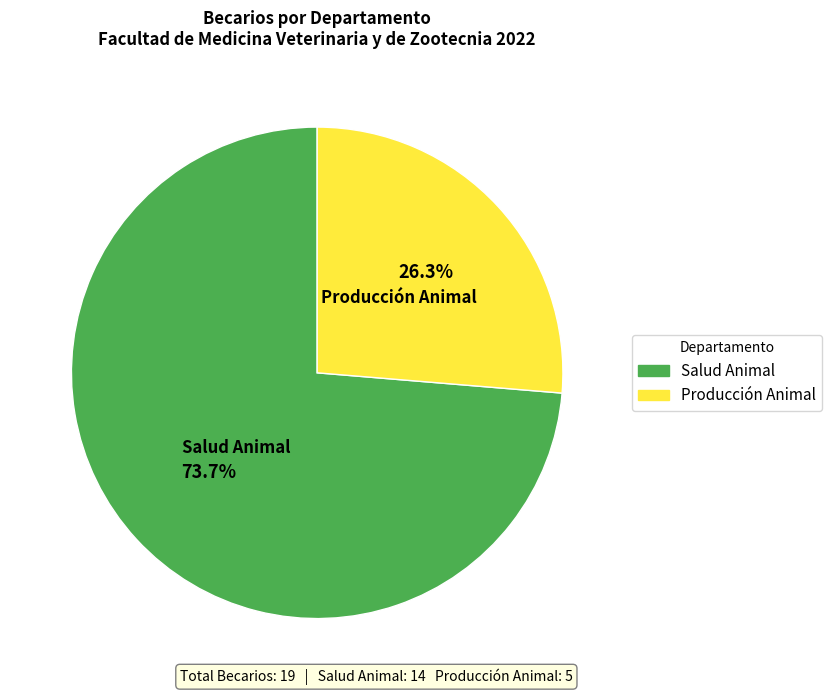

Count the number of slices in the pie.

2